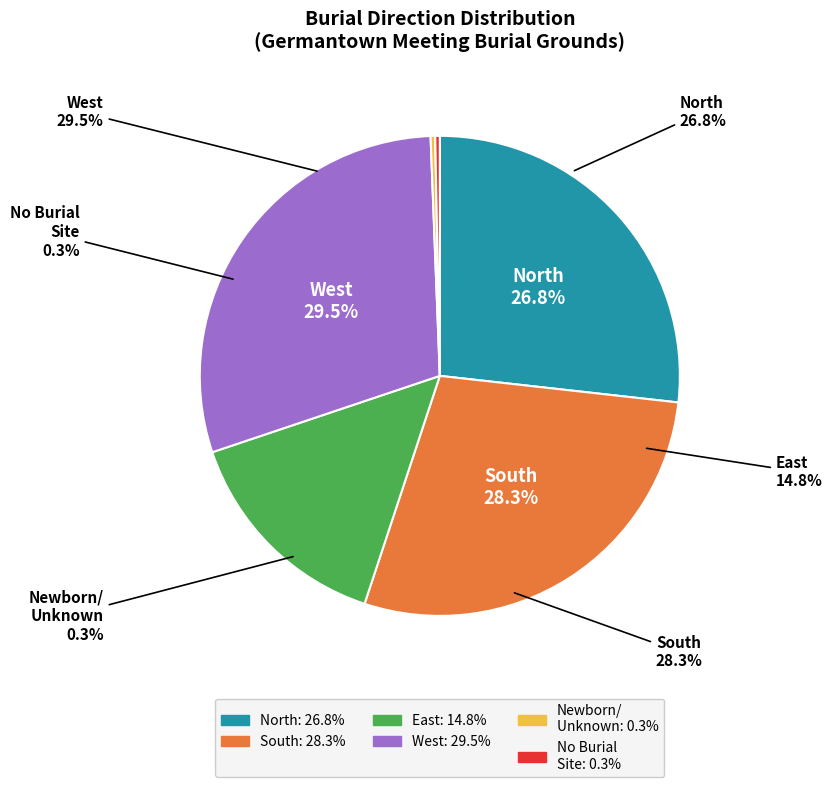

Count the number of slices in the pie.

6